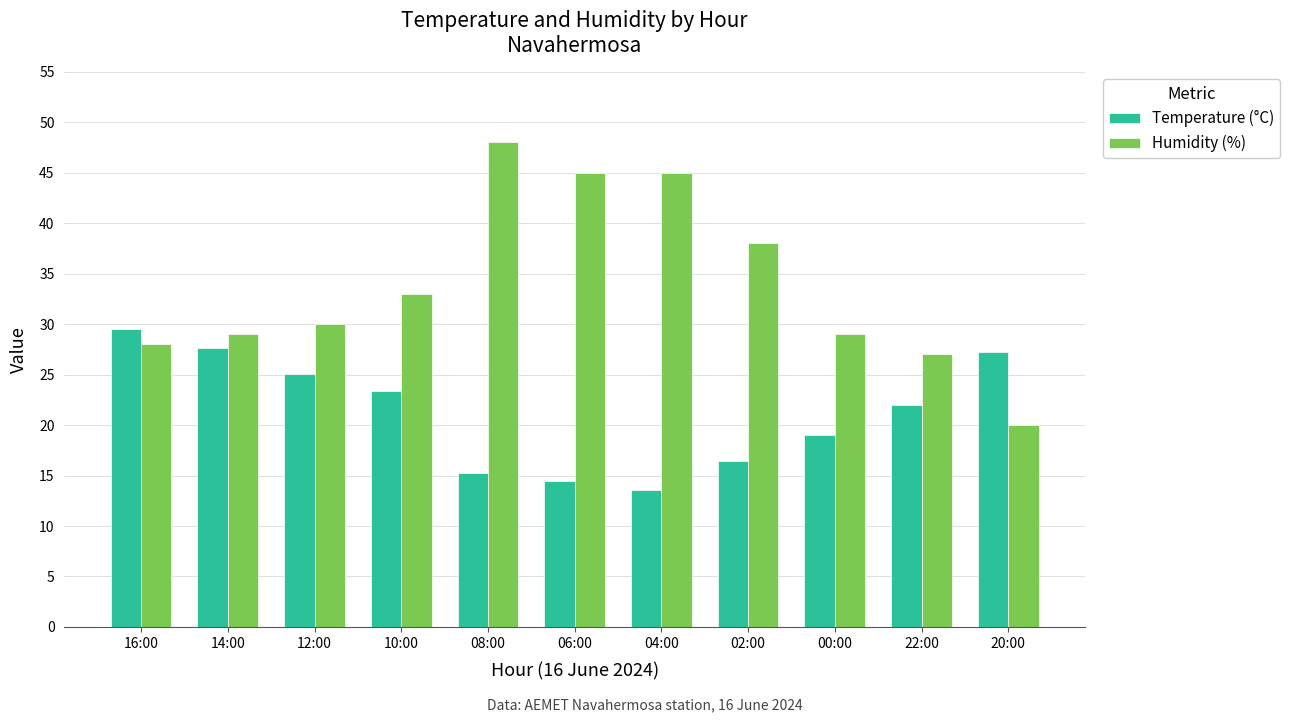

What value does the Humidity (%) series have at 12:00?

30.0